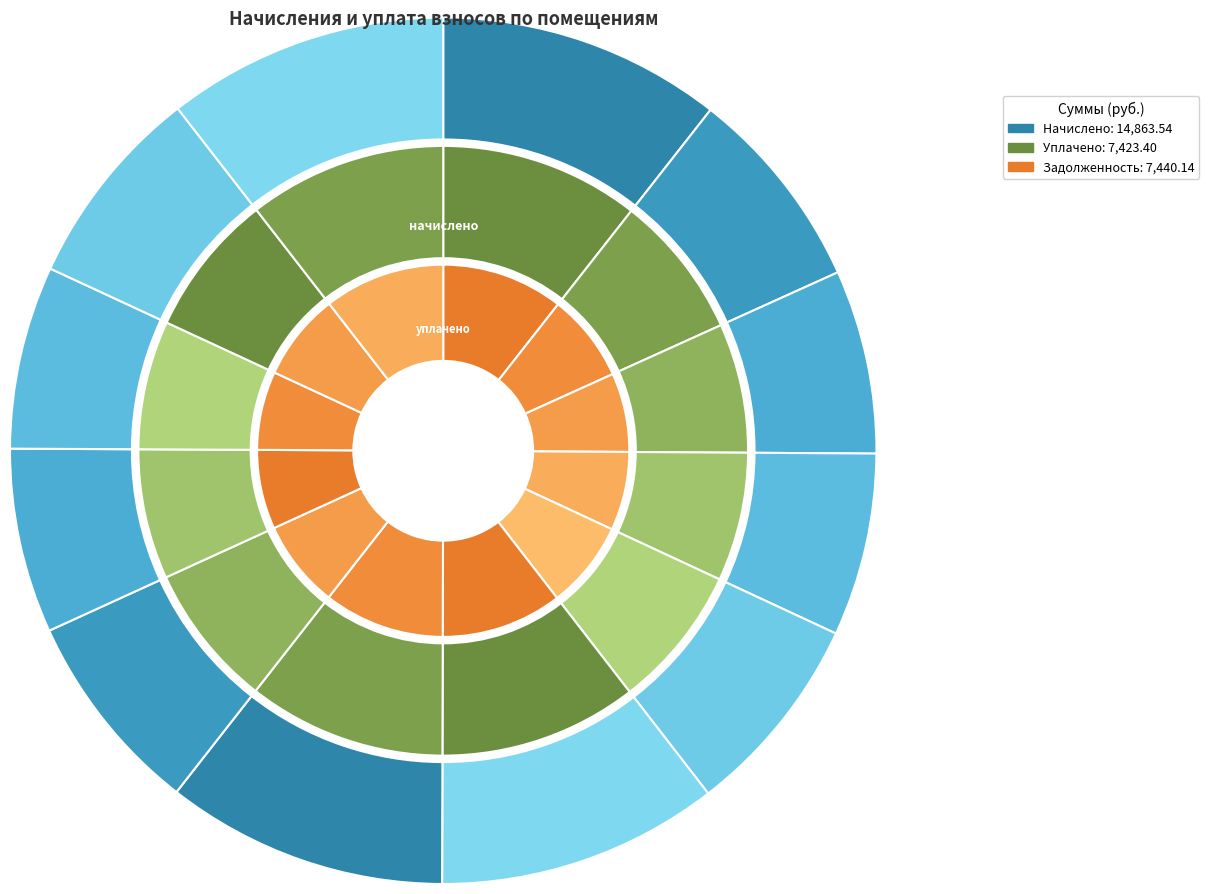

Approximately how many times larger is the value at 5 compared to 8?

1.0